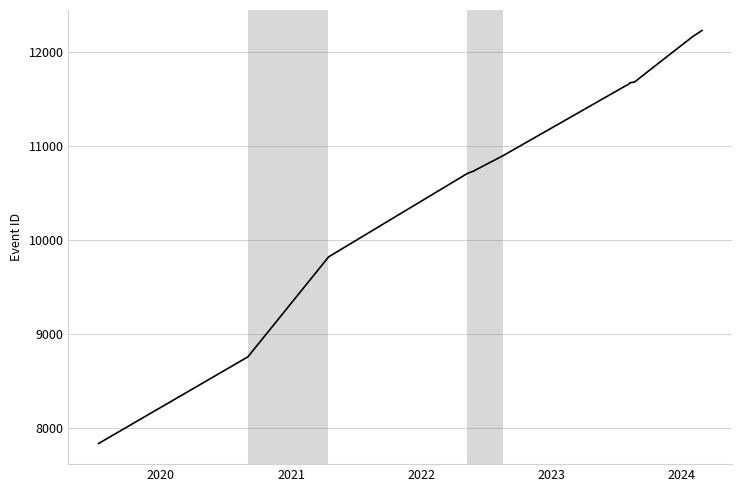

The value at 16 is 5008. True or false?

False